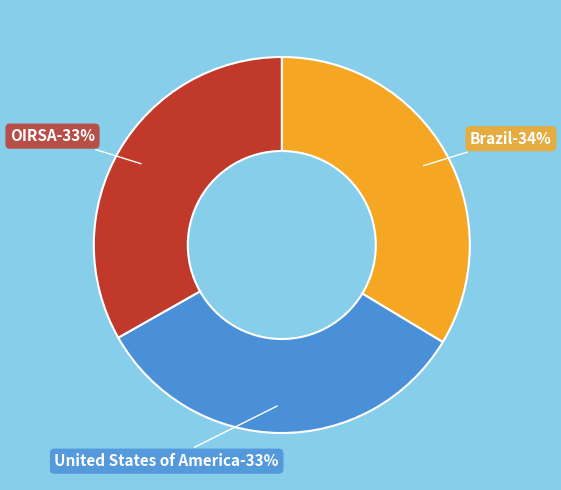

To the nearest percent, what portion does OIRSA represent?

33%